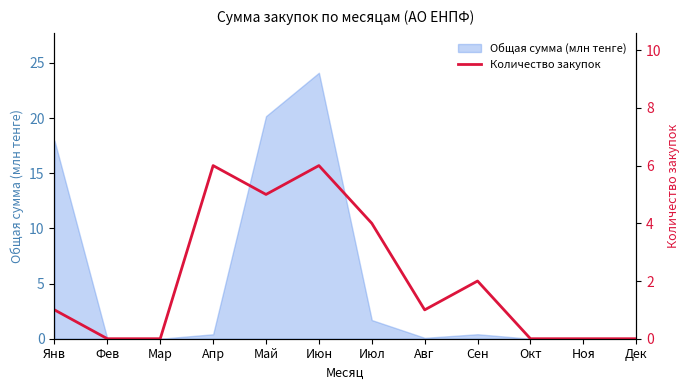

The chart shows a value of 0 at Мар. True or false?

True